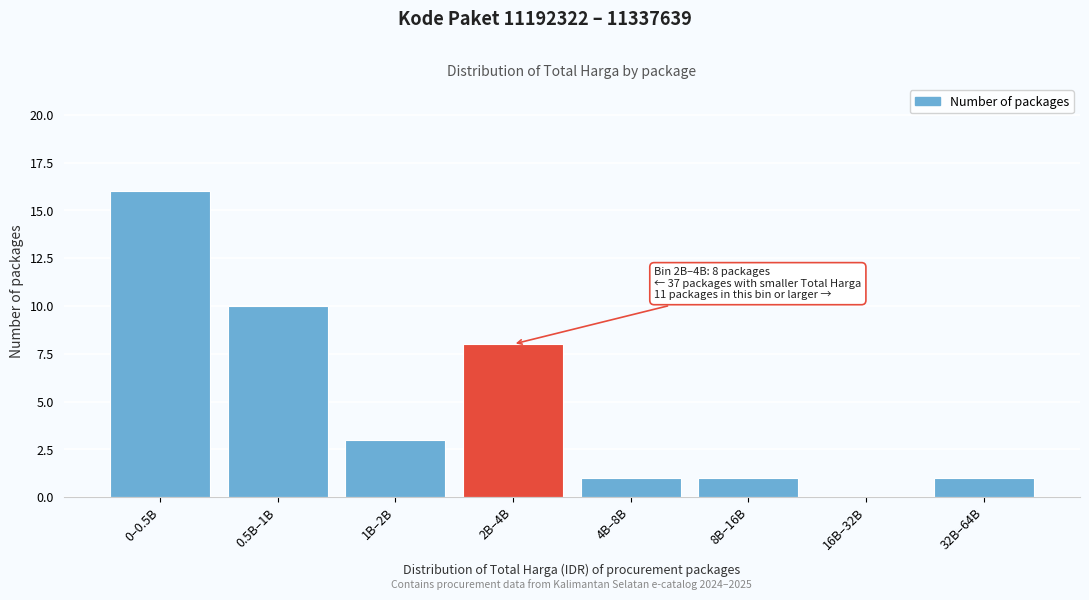

Reading left to right, list all the values displayed in this chart.

0–0.5B=16	0.5B–1B=10	1B–2B=3	2B–4B=8	4B–8B=1	8B–16B=1	16B–32B=0	32B–64B=1